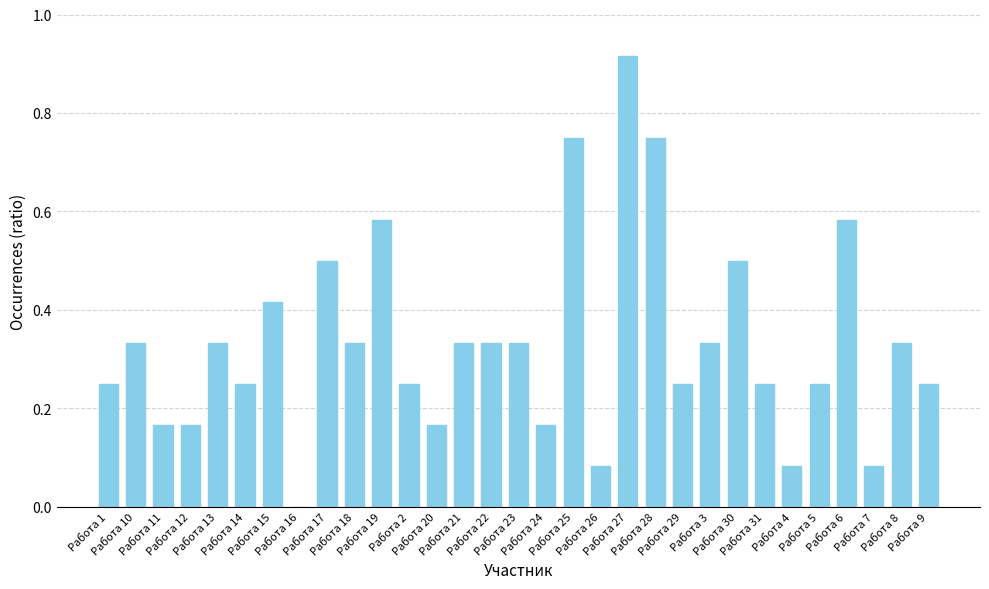

Rank the categories by value from lowest to highest.

Работа 16, Работа 26, Работа 4, Работа 7, Работа 11, Работа 12, Работа 20, Работа 24, Работа 1, Работа 14, Работа 2, Работа 29, Работа 31, Работа 5, Работа 9, Работа 10, Работа 13, Работа 18, Работа 21, Работа 22, Работа 23, Работа 3, Работа 8, Работа 15, Работа 17, Работа 30, Работа 19, Работа 6, Работа 25, Работа 28, Работа 27